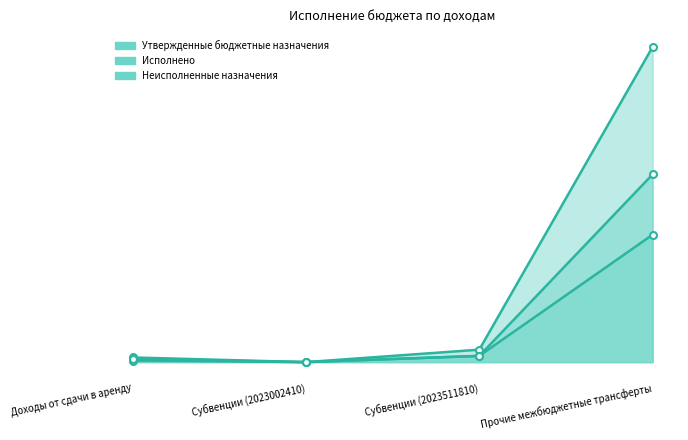

What is the maximum value for Неисполненные назначения?

2970500.0